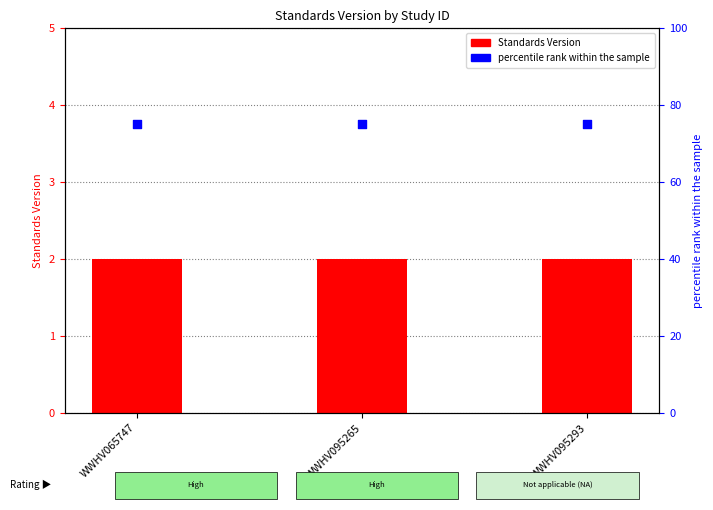

Is the value of Standards Version at WWHV095293 greater than the value of percentile rank within the sample at WWHV095265?

No